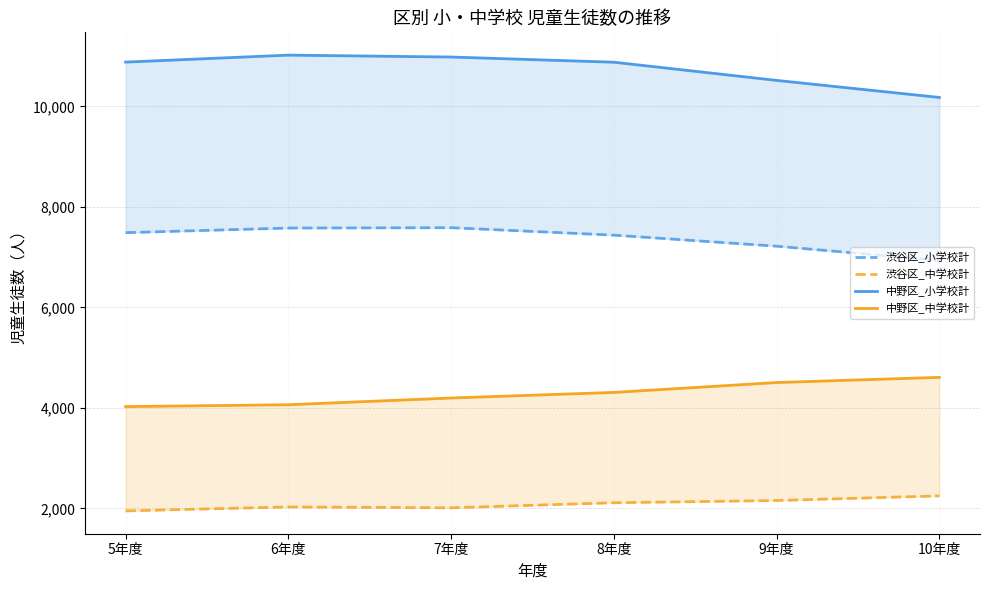

Which label corresponds to the smallest value in the chart?

5年度